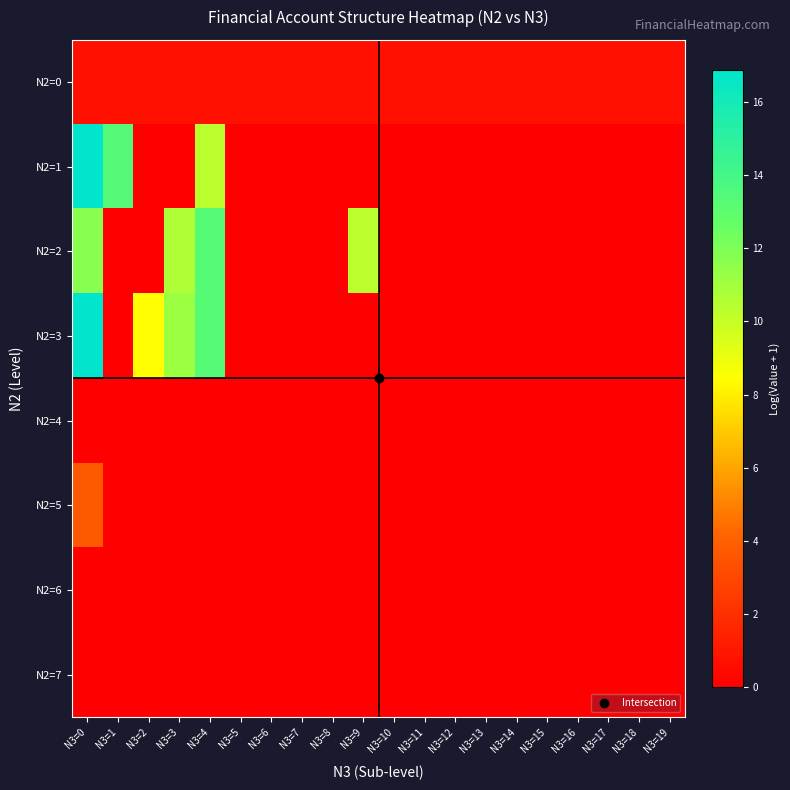

Rank the series at N3=15 from lowest to highest value.

N2=1, N2=2, N2=3, N2=4, N2=5, N2=6, N2=7, N2=0